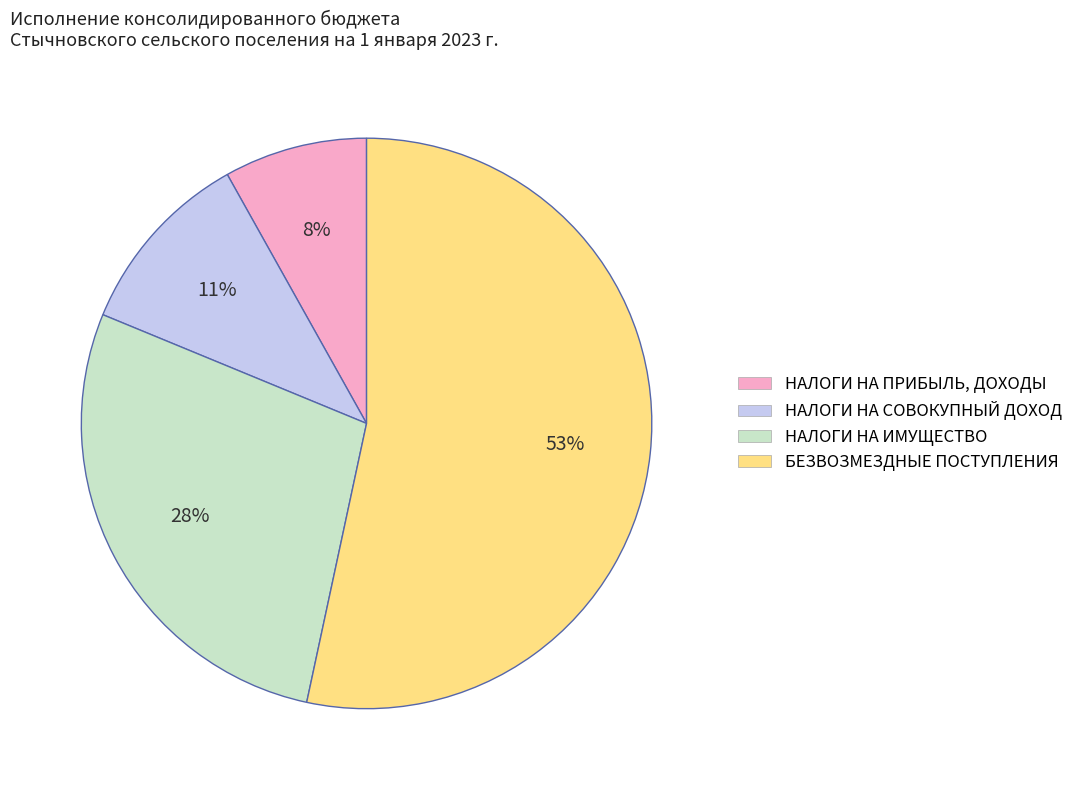

What percentage is the БЕЗВОЗМЕЗДНЫЕ ПОСТУПЛЕНИЯ slice, to the nearest percent?

53%